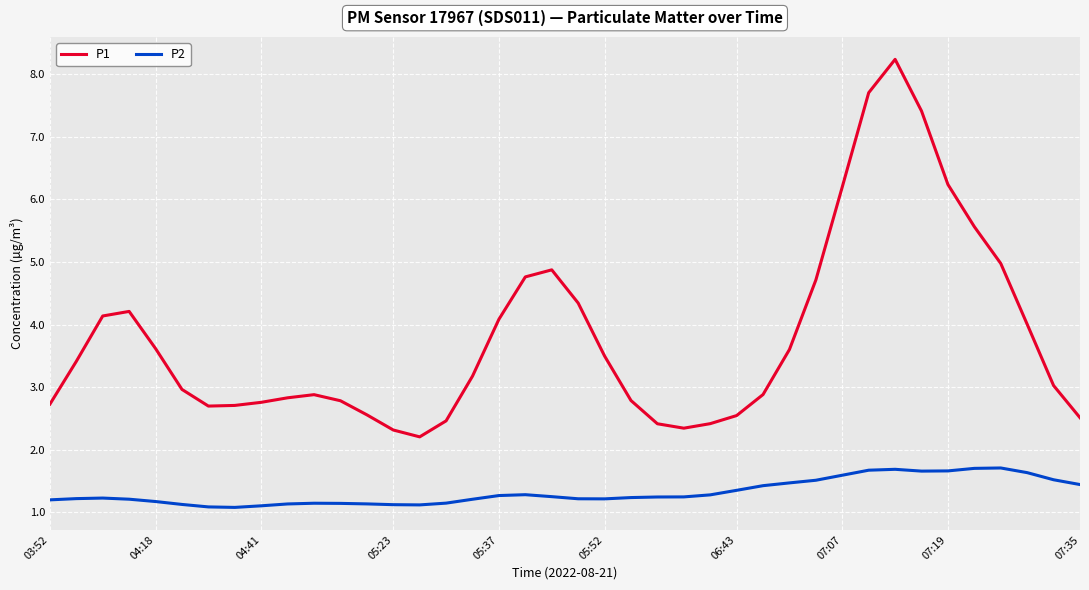

True or false: P2 and P1 cross at least once.

False